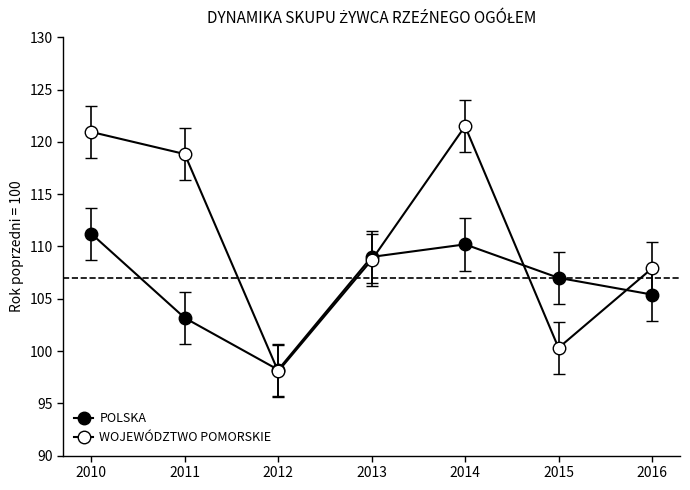

Where do WOJEWÓDZTWO POMORSKIE and POLSKA first cross each other?

2011 and 2012